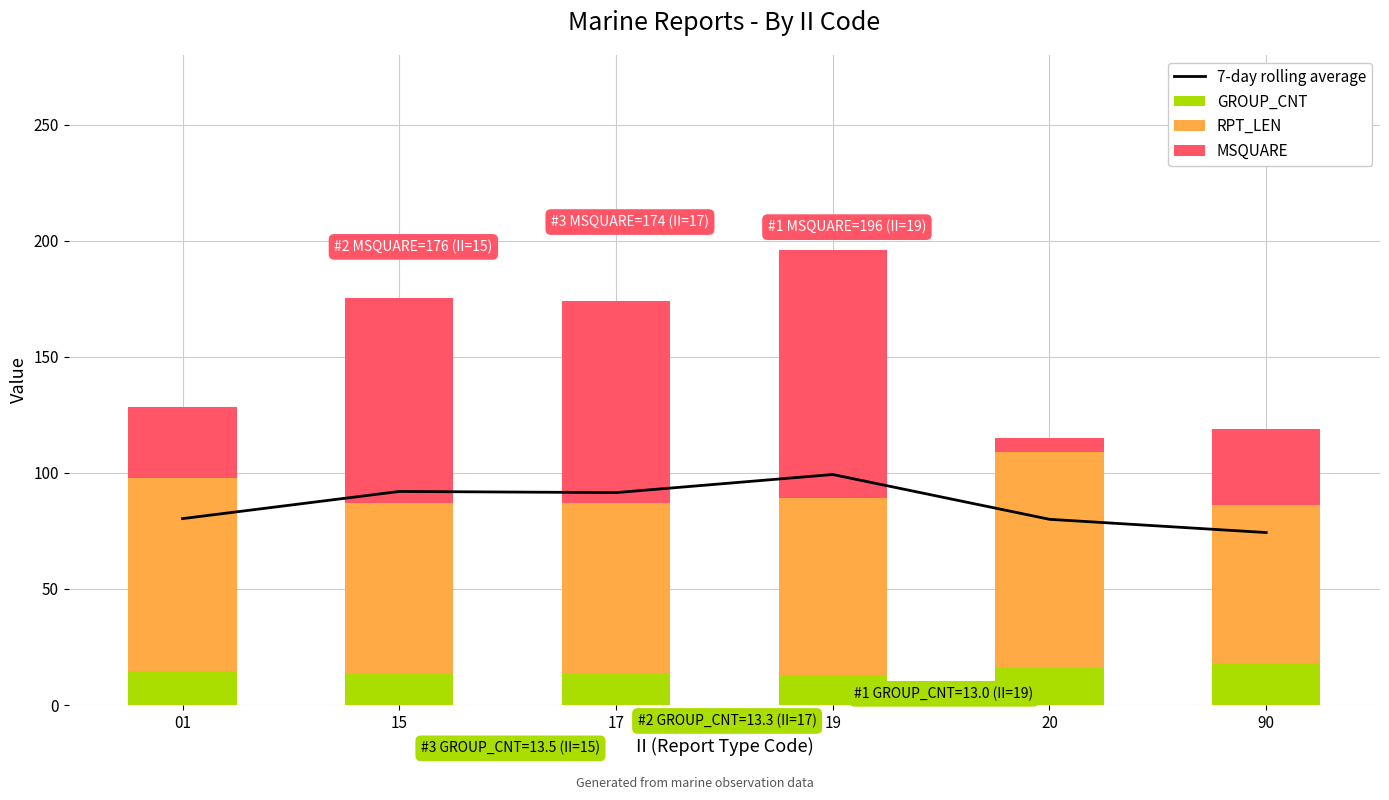

True or false: GROUP_CNT has a value of 18.0 at 90.

True